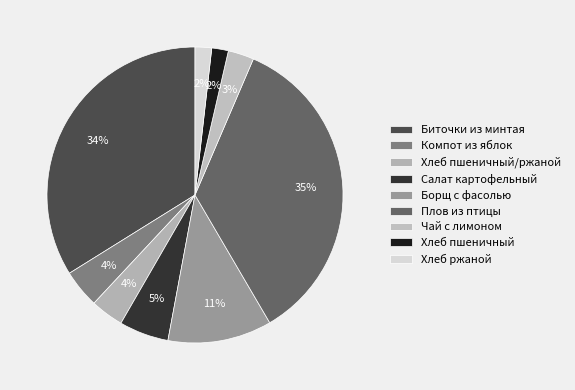

To the nearest percent, what is the average slice percentage?

11%